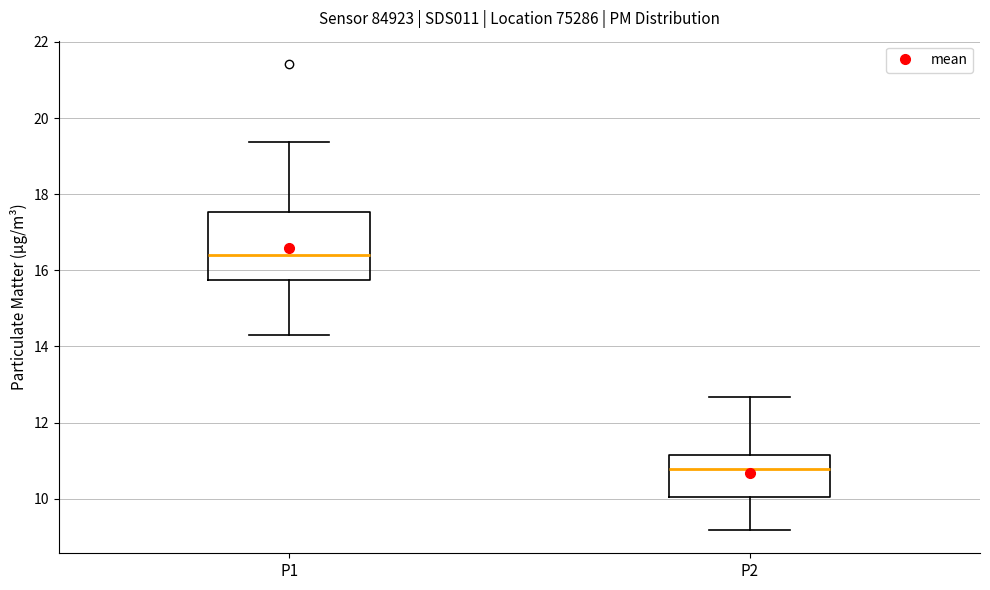

Reading left to right, transcribe this box plot: for each box, give where its median line is, the range the box spans, and where its two whiskers end, as read against the y-axis. The values are not printed on the chart, so give them approximately, as read against the axis.

P1: median 16.4, box 15.8 to 17.6, whiskers 14.4 to 19.4
P2: median 10.8, box 10.0 to 11.2, whiskers 9.2 to 12.6